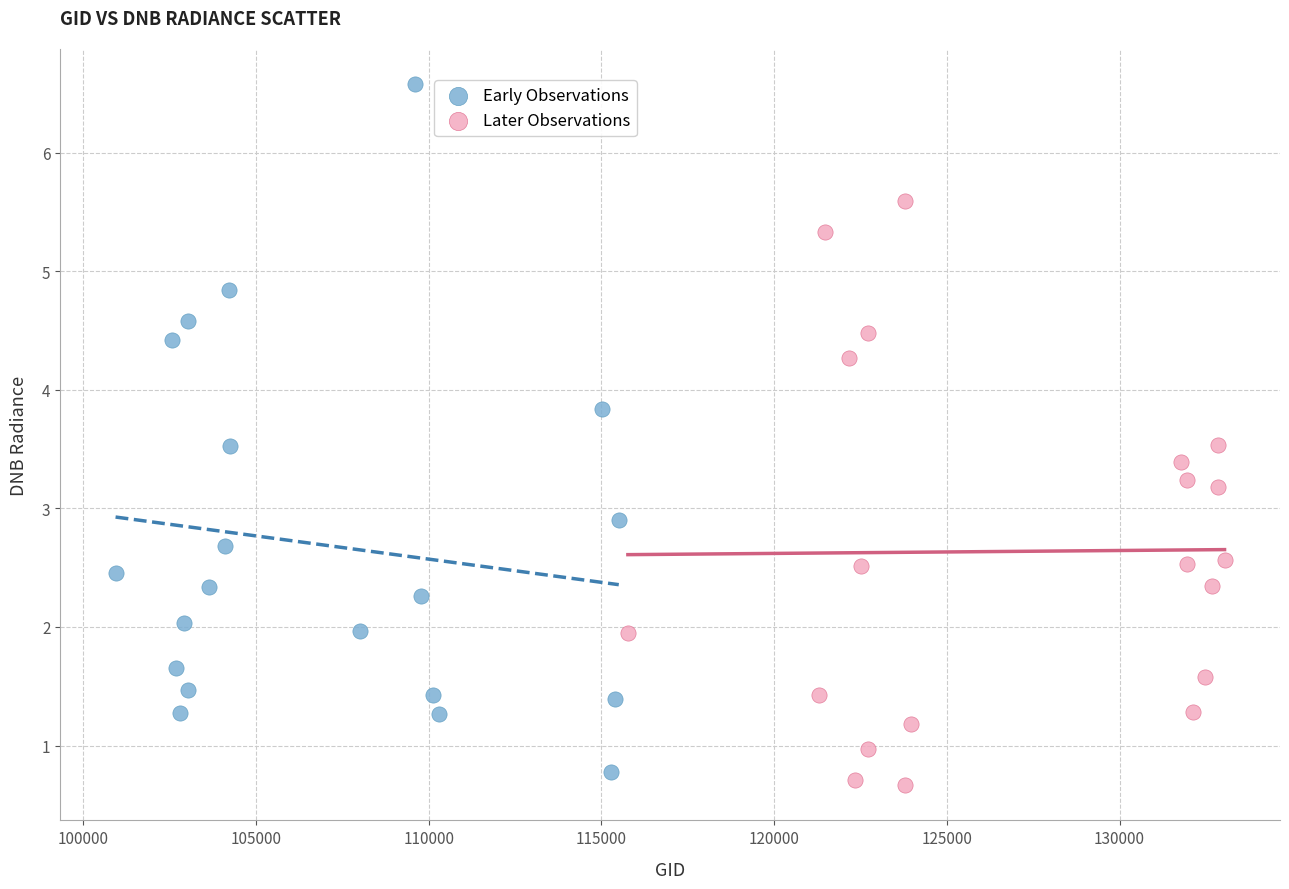

What are all the series names shown in the legend?

Early Observations, Later Observations